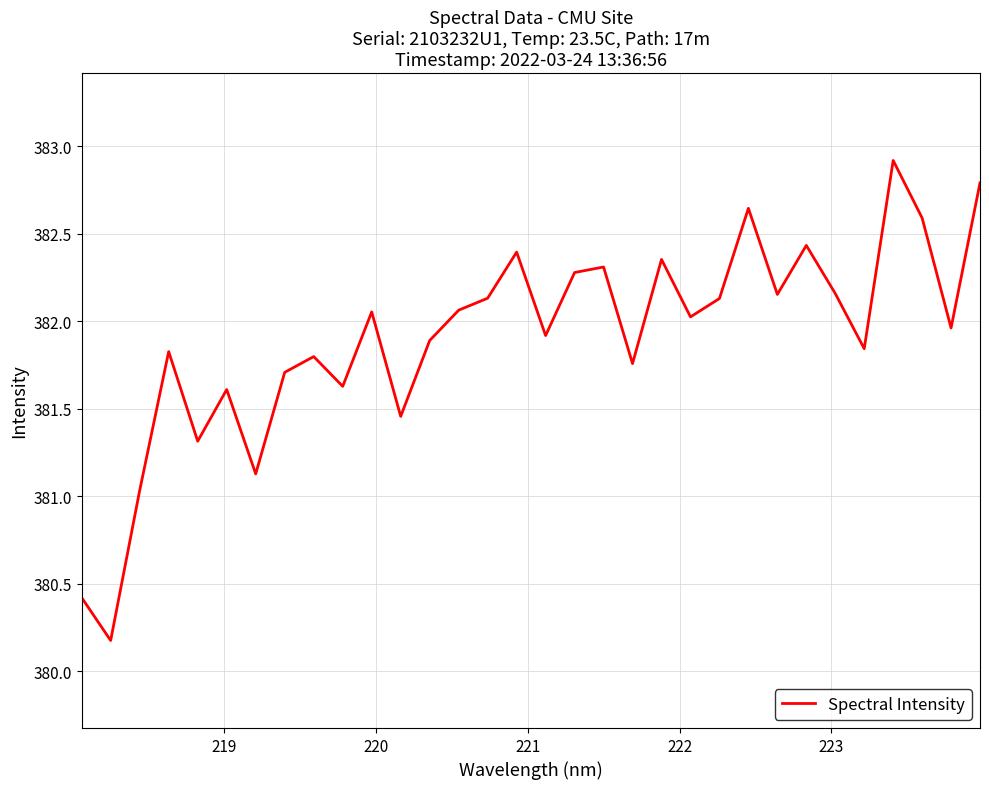

How many values are below 382?

16